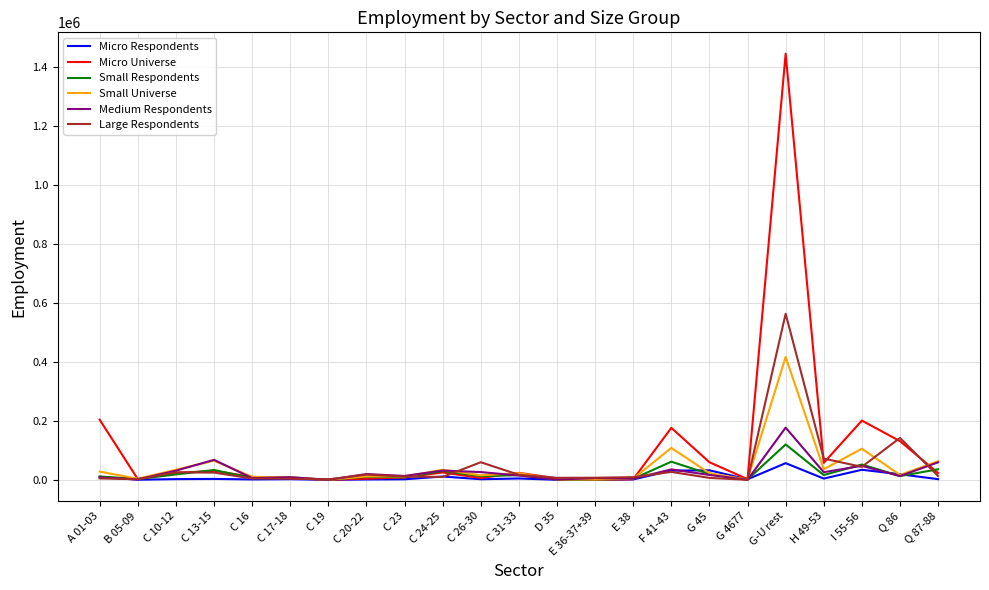

Is the value of Medium Respondents at Q 87-88 greater than the value of Micro Universe at C 17-18?

Yes